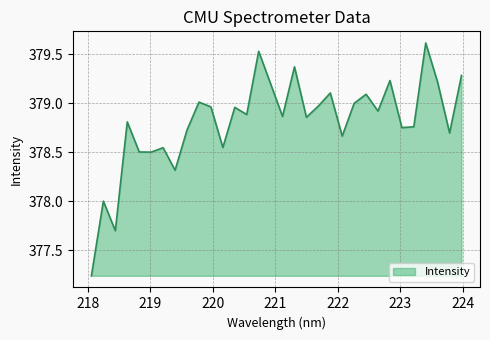

What is the difference between the maximum and minimum values?

2.4